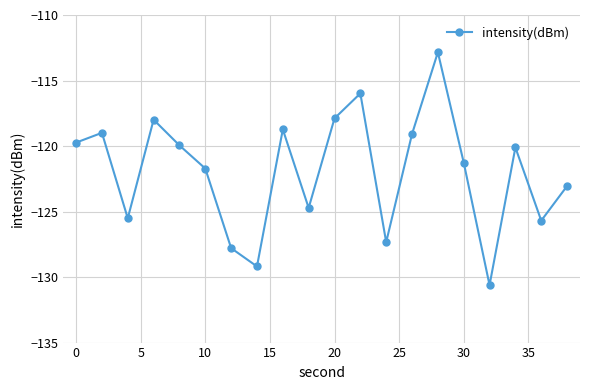

What is the smallest value displayed?

-130.6